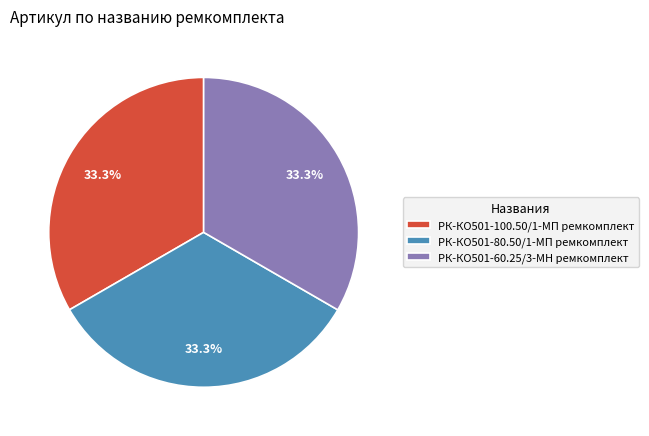

What portion of the pie excludes РК-КО501-60.25/3-МН ремкомплект?

66.7%